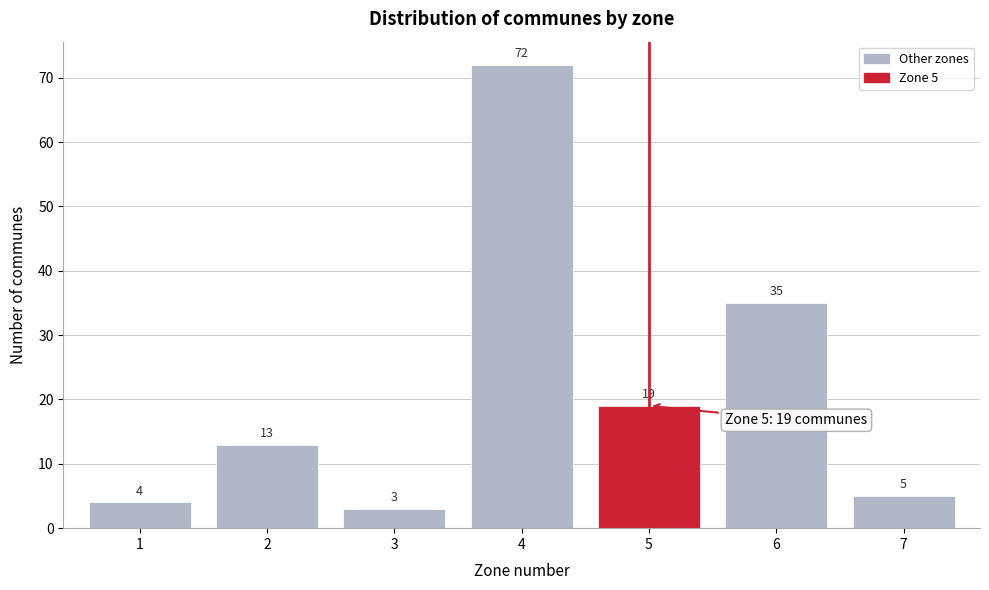

Reading left to right, transcribe all the data shown in this chart.

4	13	3	72	19	35	5